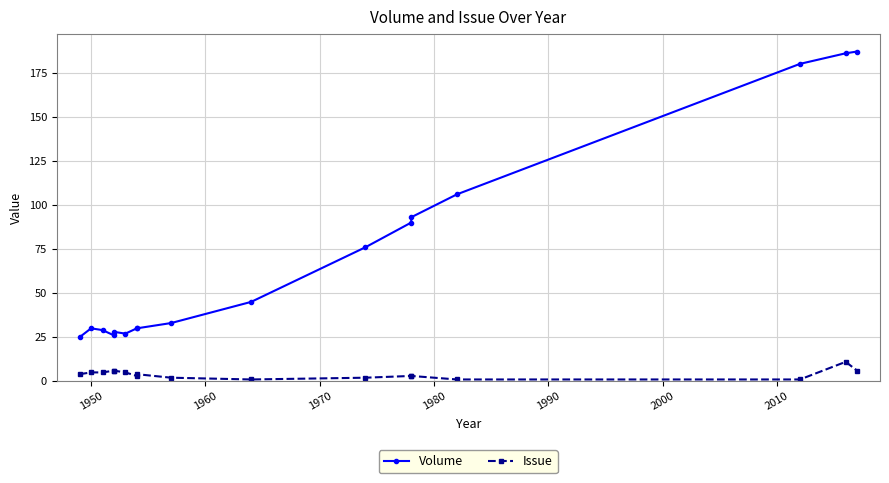

At which label does Issue first exceed 4?

1950